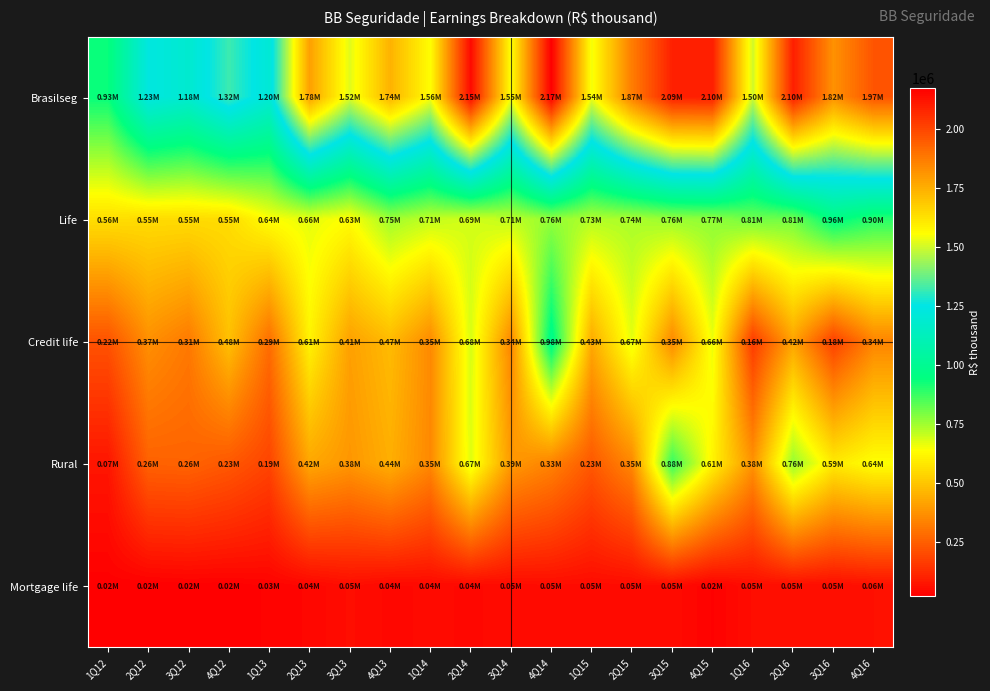

Reading left to right, transcribe all the data shown in this chart.

Brasilseg: 1Q12=934204.3	2Q12=1232425.7	3Q12=1184130.1	4Q12=1320726.1	1Q13=1200885.2	2Q13=1783166.3	3Q13=1520681.3	4Q13=1739496.4	1Q14=1556172.0	2Q14=2148095.1	3Q14=1552505.0	4Q14=2174770.0	1Q15=1542084.3	2Q15=1866793.8	3Q15=2094321.2	4Q15=2097888.8	1Q16=1496844.7	2Q16=2096620.5	3Q16=1818700.0	4Q16=1967211.3
Life: 1Q12=558237.9	2Q12=551284.7	3Q12=550820.9	4Q12=552926.4	1Q13=636153.0	2Q13=664576.6	3Q13=632709.0	4Q13=751588.2	1Q14=710073.5	2Q14=687743.8	3Q14=714224.2	4Q14=764419.1	1Q15=729341.2	2Q15=736703.0	3Q15=759578.9	4Q15=769934.9	1Q16=807974.3	2Q16=805138.8	3Q16=958692.9	4Q16=896427.9
Credit life: 1Q12=219269.0	2Q12=367362.2	3Q12=313681.3	4Q12=484837.2	1Q13=285548.6	2Q13=609254.1	3Q13=407201.7	4Q13=471287.9	1Q14=354238.9	2Q14=682530.6	3Q14=344949.8	4Q14=978707.1	1Q15=431861.1	2Q15=666828.7	3Q15=350329.3	4Q15=656295.8	1Q16=161816.2	2Q16=415121.7	3Q16=175163.5	4Q16=339463.0
Rural: 1Q12=72511.9	2Q12=256158.1	3Q12=259923.4	4Q12=232670.6	1Q13=185295.7	2Q13=423576.6	3Q13=383604.5	4Q13=441415.6	1Q14=349924.5	2Q14=673532.4	3Q14=391066.3	4Q14=334224.5	1Q15=233371.1	2Q15=347937.4	3Q15=880834.8	4Q15=608995.0	1Q16=375143.3	2Q16=762620.1	3Q16=586211.3	4Q16=637927.8
Mortgage life: 1Q12=19877.3	2Q12=17250.8	3Q12=20539.1	4Q12=20361.4	1Q13=27122.8	2Q13=35626.7	3Q13=52707.8	4Q13=40036.4	1Q14=44495.5	2Q14=41064.2	3Q14=45800.7	4Q14=50153.2	1Q15=46827.9	2Q15=47888.7	3Q15=48382.4	4Q15=24762.1	1Q16=52344.8	2Q16=54027.0	3Q16=51141.2	4Q16=59404.6